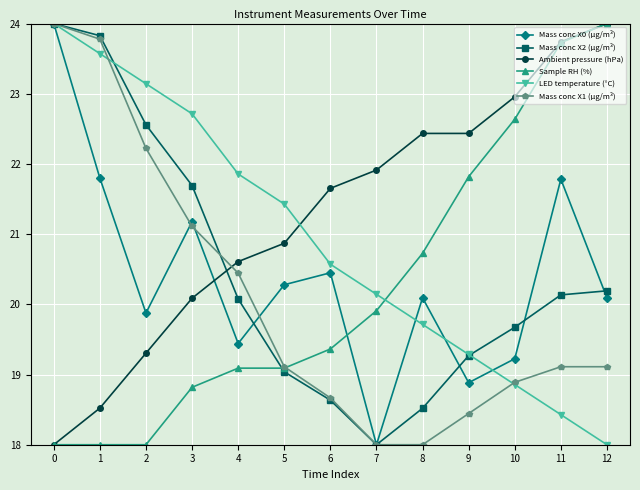

True or false: Mass conc X1 (μg/m³) has a value of 18.0 at 8.

True